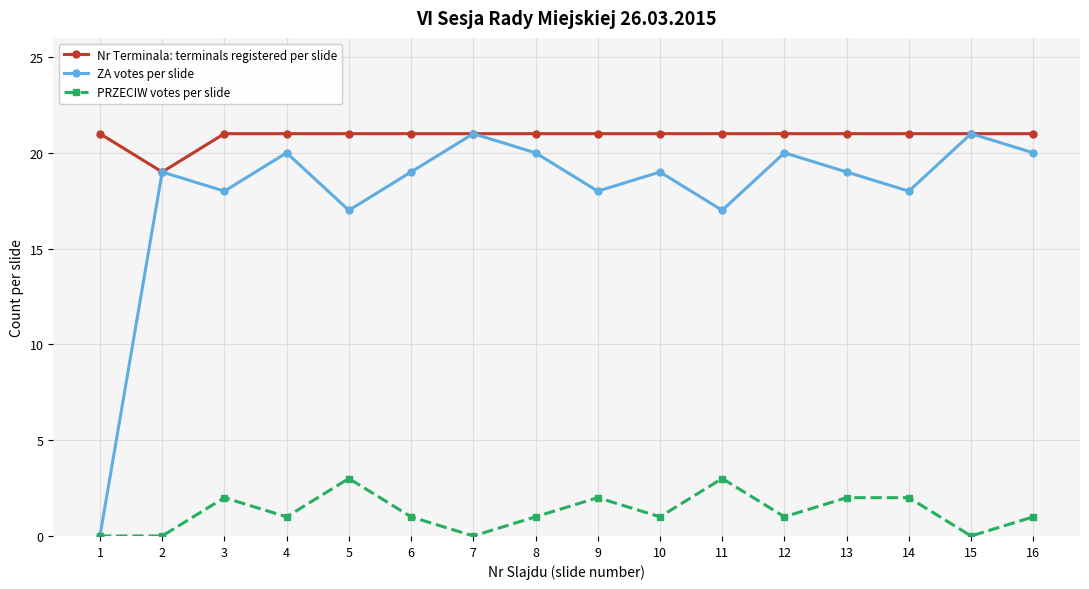

What is the value of the PRZECIW votes per slide point at the 16th from the left?

1